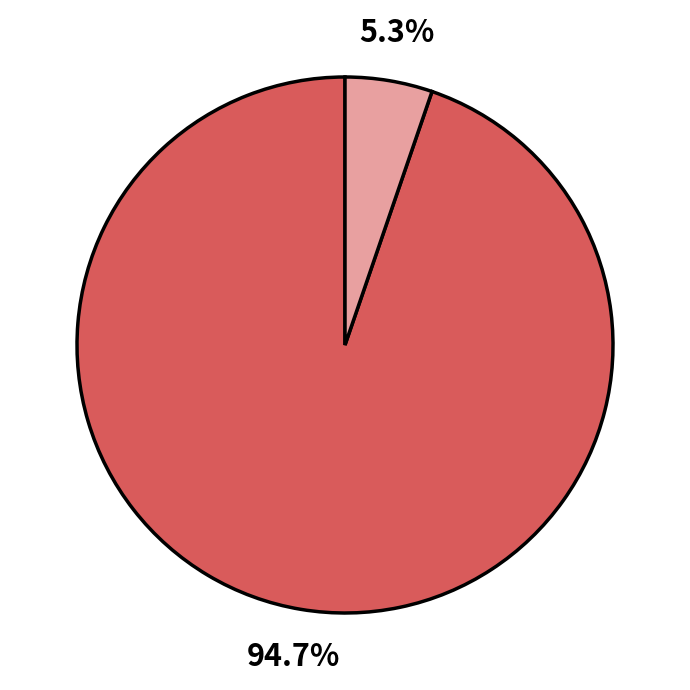

Is there a majority slice in this chart?

Yes